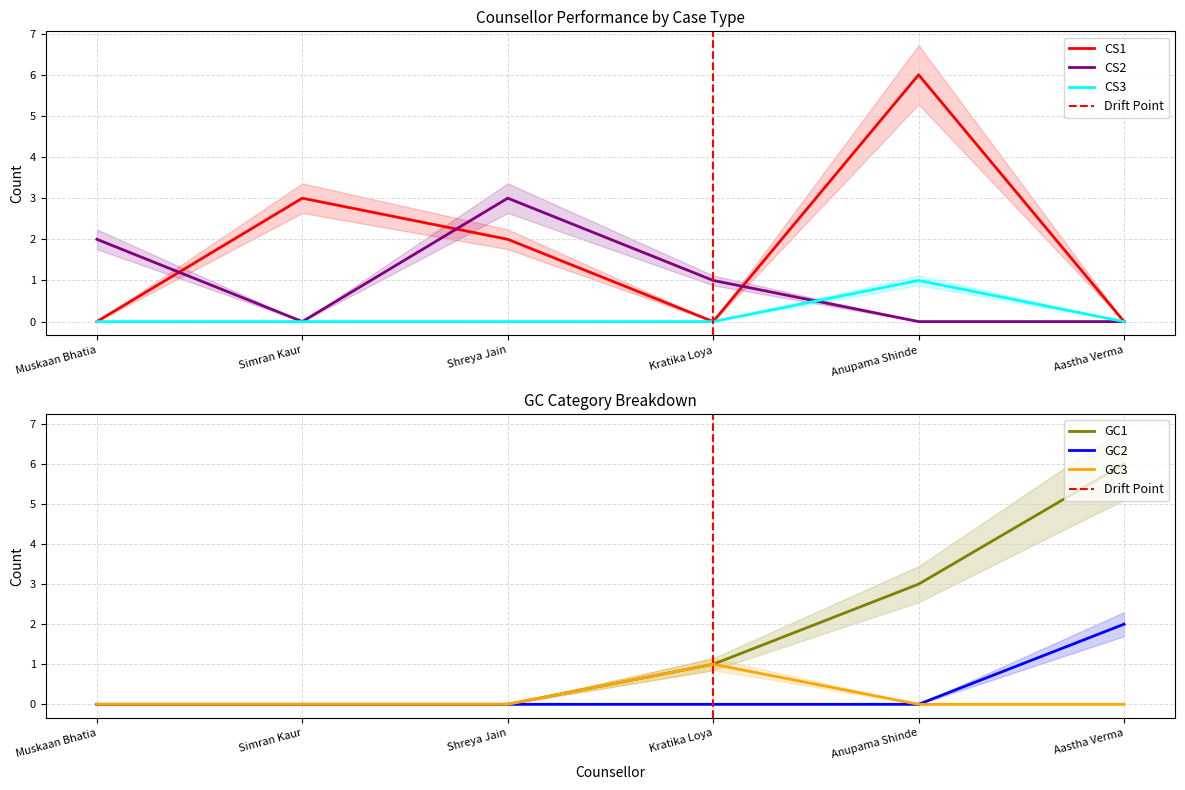

The CS1 series shows 3 at Simran Kaur. True or false?

True